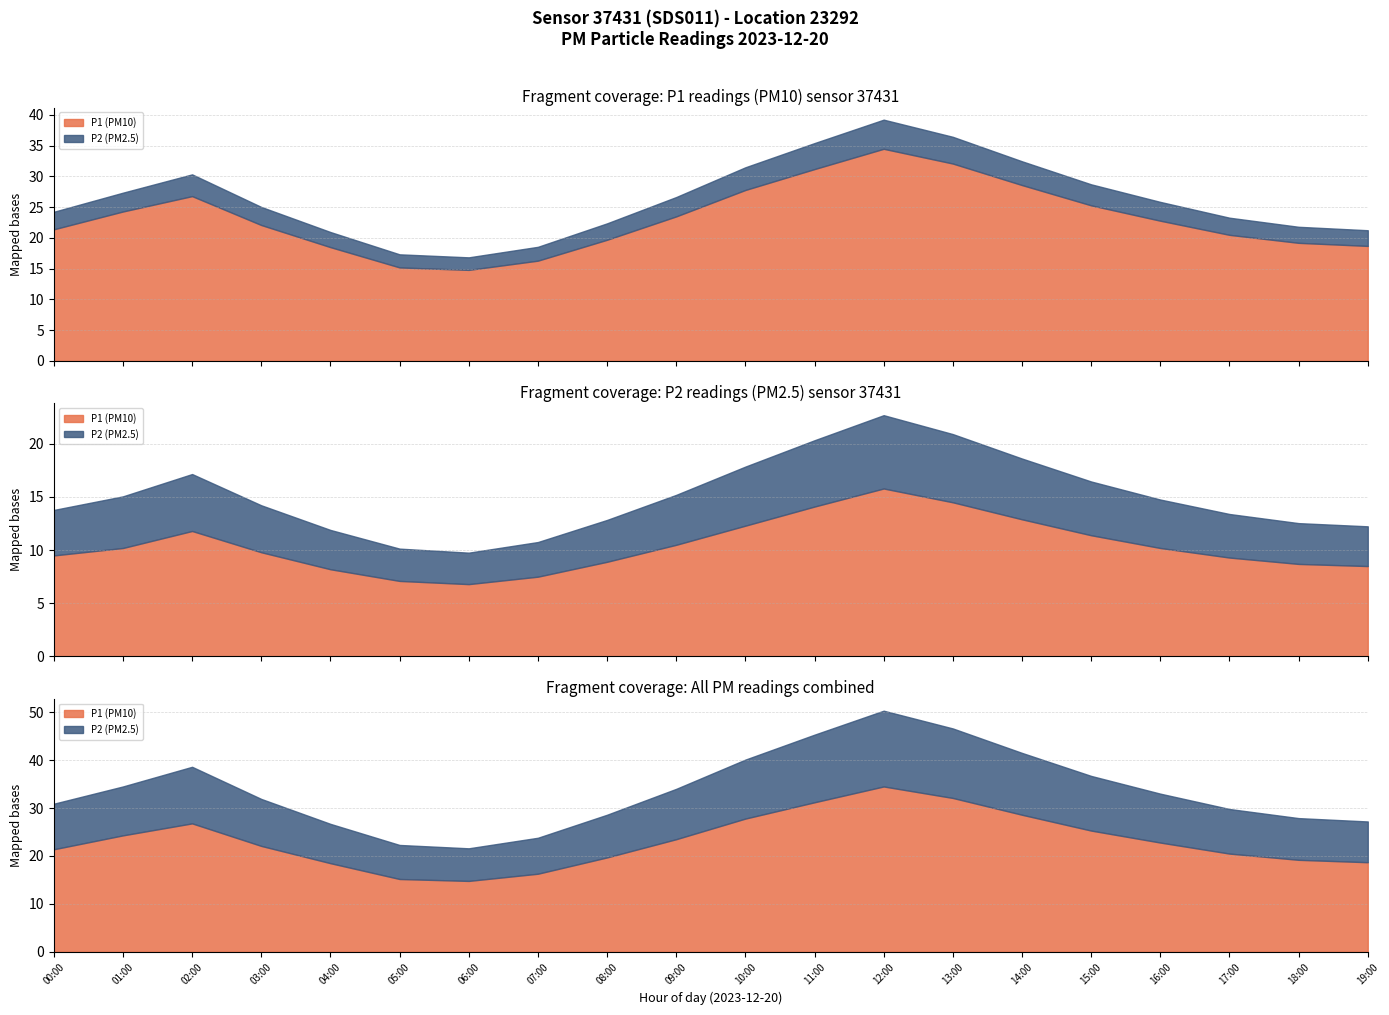

Rank the categories by P2 value from highest to lowest.

12:00, 13:00, 11:00, 14:00, 10:00, 02:00, 15:00, 09:00, 01:00, 16:00, 03:00, 00:00, 17:00, 08:00, 18:00, 19:00, 04:00, 07:00, 05:00, 06:00